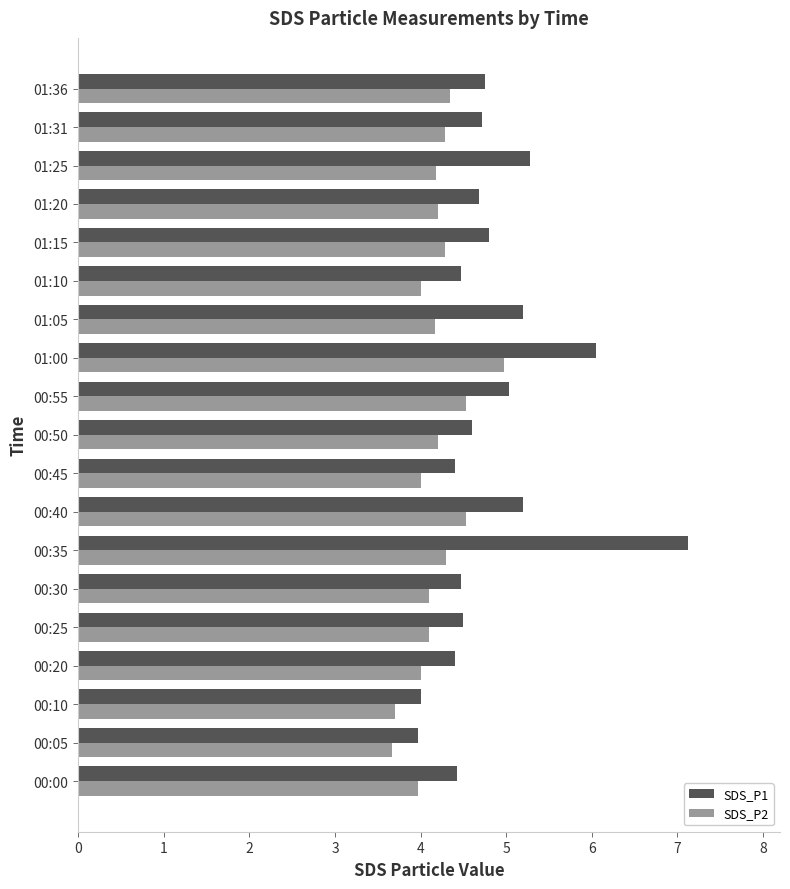

How many data points does each series have?

19